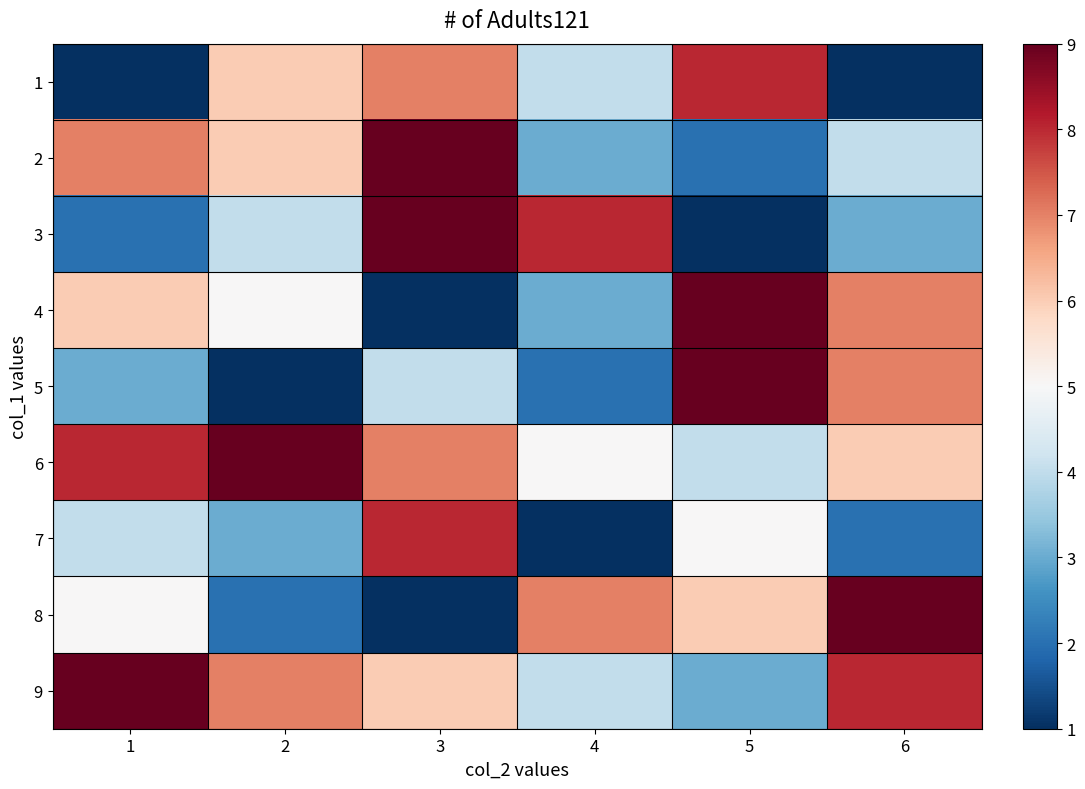

Which category has the lowest value across all series?

1